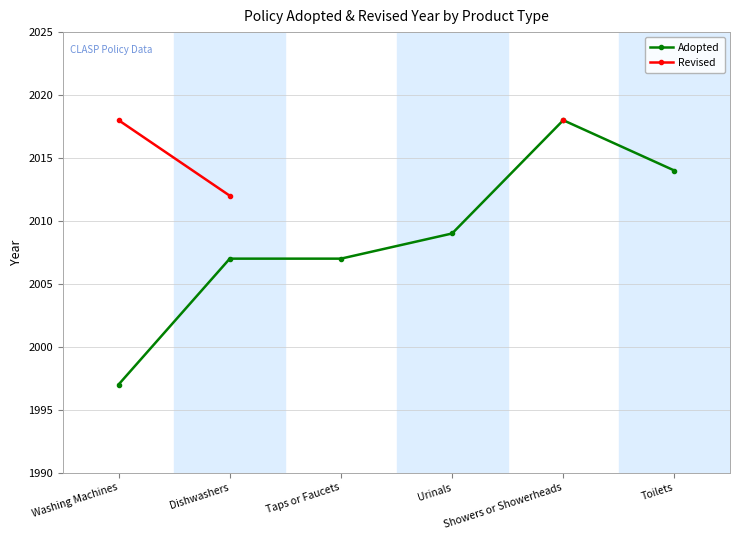

How many values in the Adopted series exceed 2009?

2